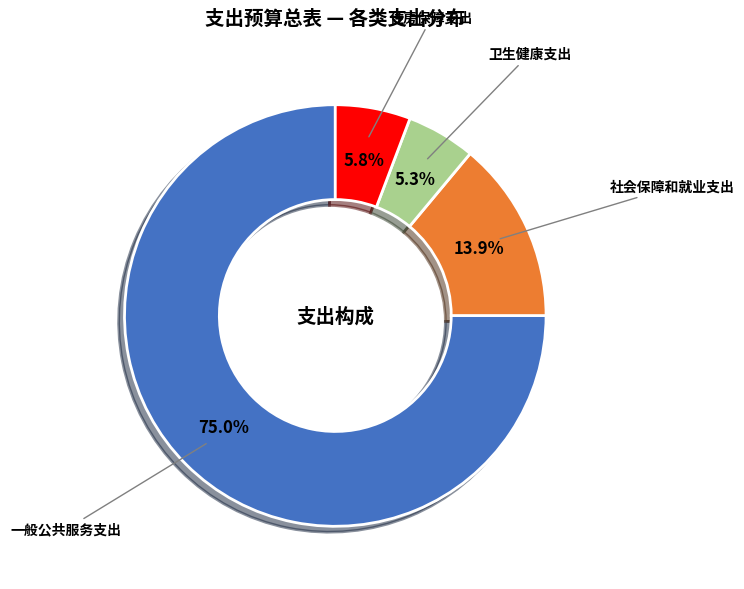

To the nearest percent, what is the difference between the largest and smallest slice percentages?

70%